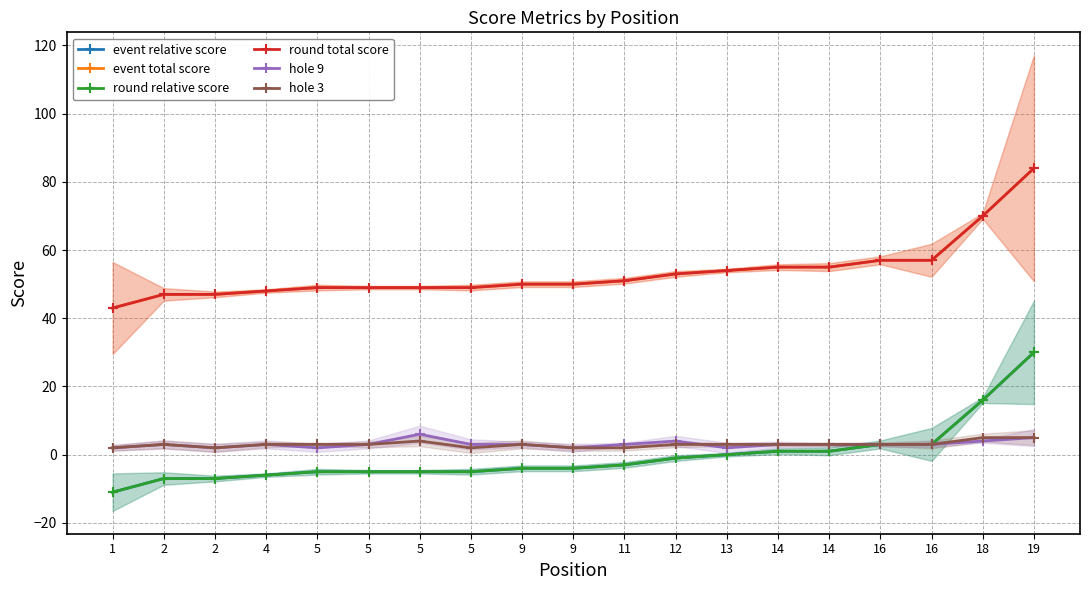

What is the sum of all round relative score values?

-9